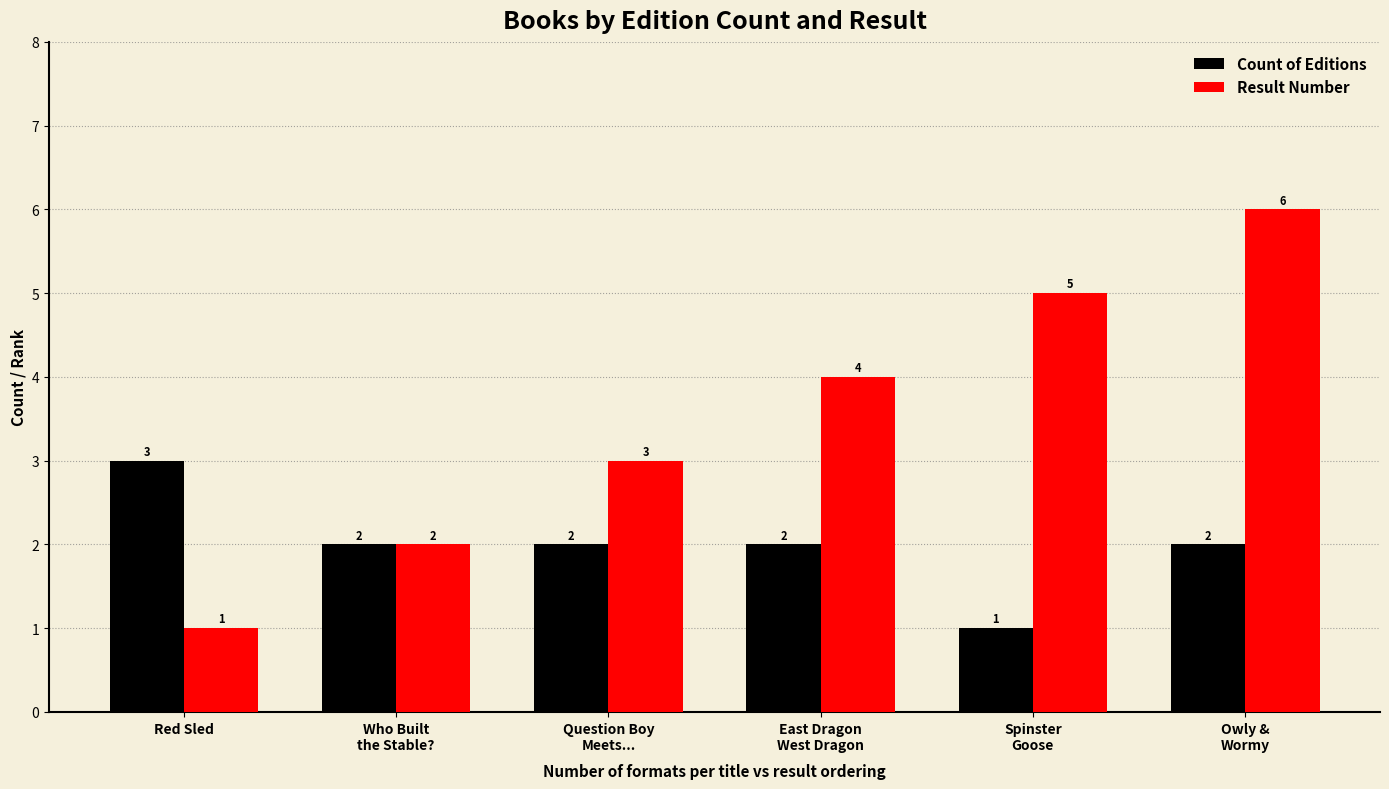

How many categories are shown in the chart?

6